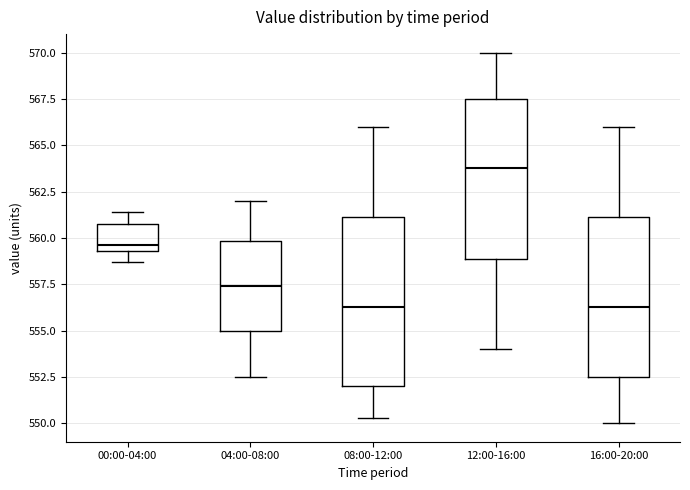

Comparing the boxes themselves (not the whiskers), which one is the tallest?

08:00-12:00